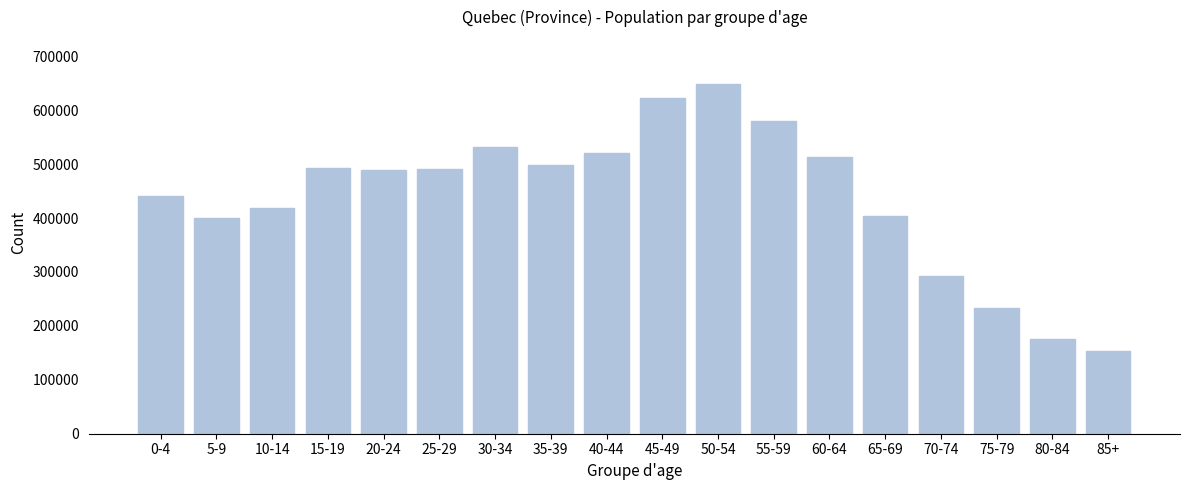

What is the ratio of the value at 25-29 to the value at 80-84?

2.8